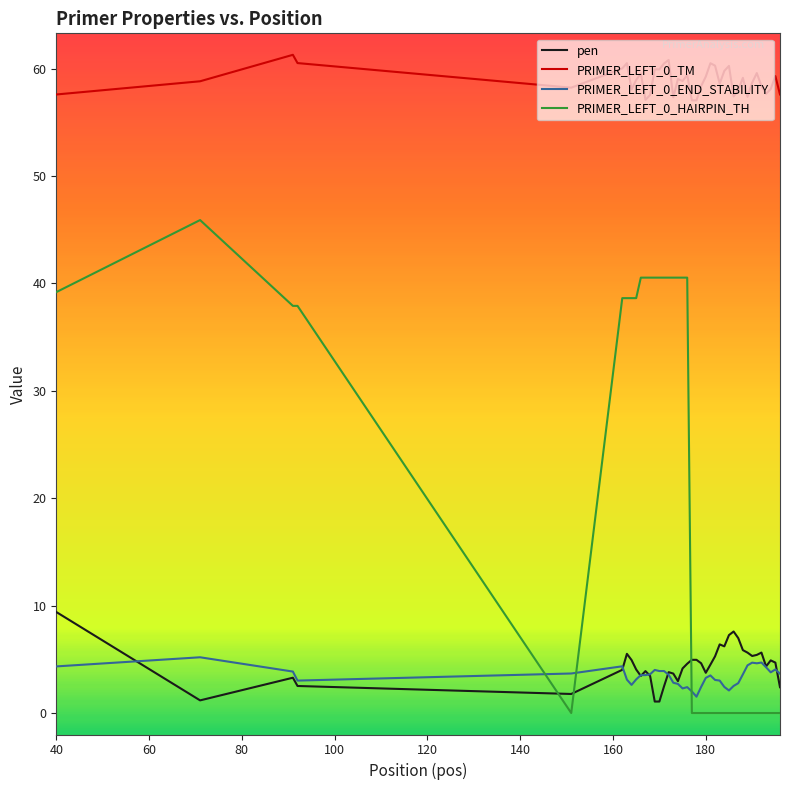

Which series has the widest spread of values?

PRIMER_LEFT_0_HAIRPIN_TH